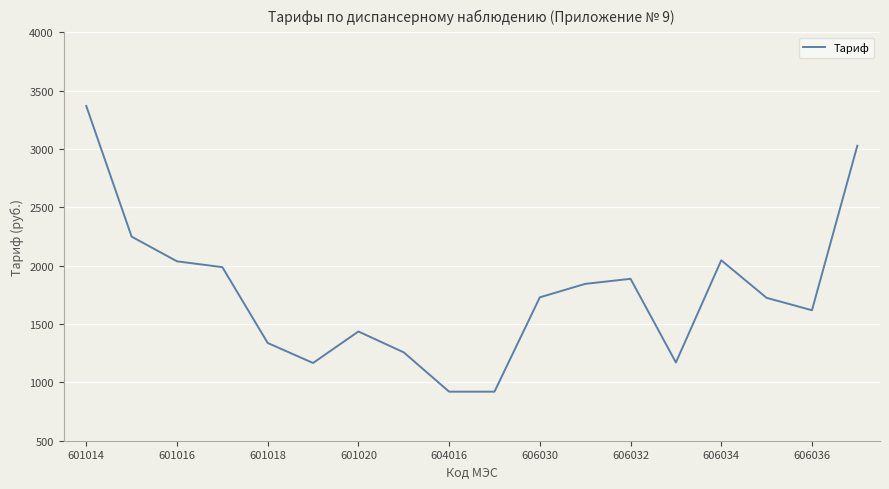

Does the chart display data point markers on the line(s)?

No